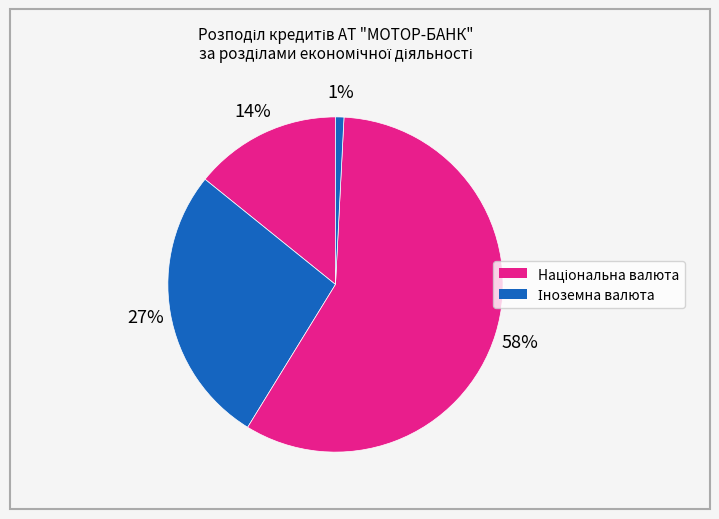

How many slices are in this pie chart?

4